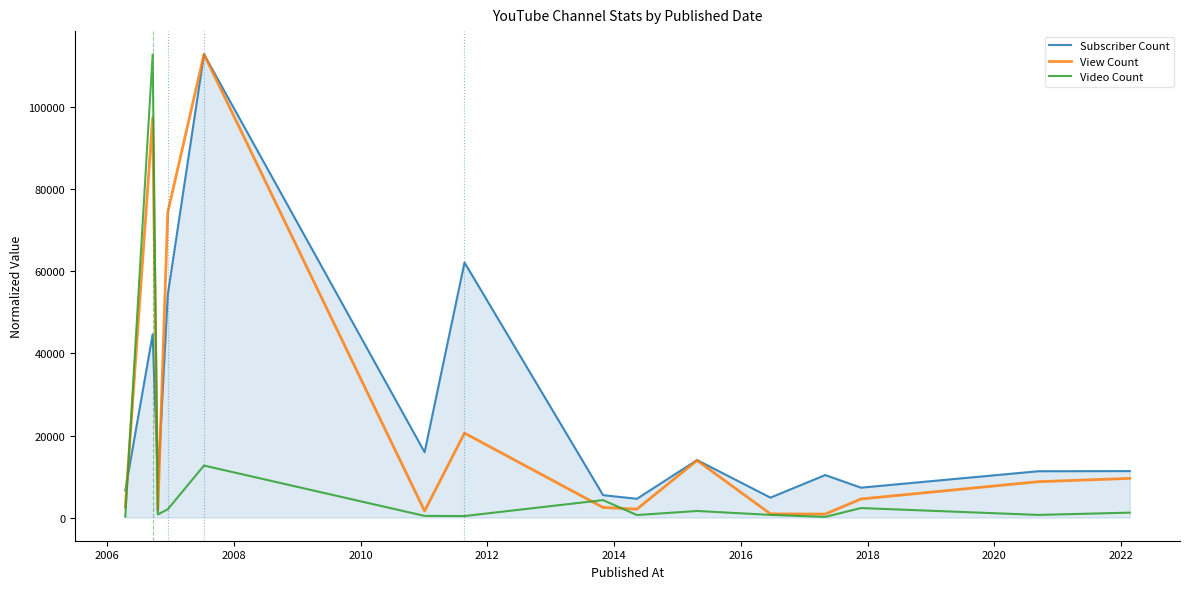

What is the lowest value of the Subscriber Count series?

4574.7